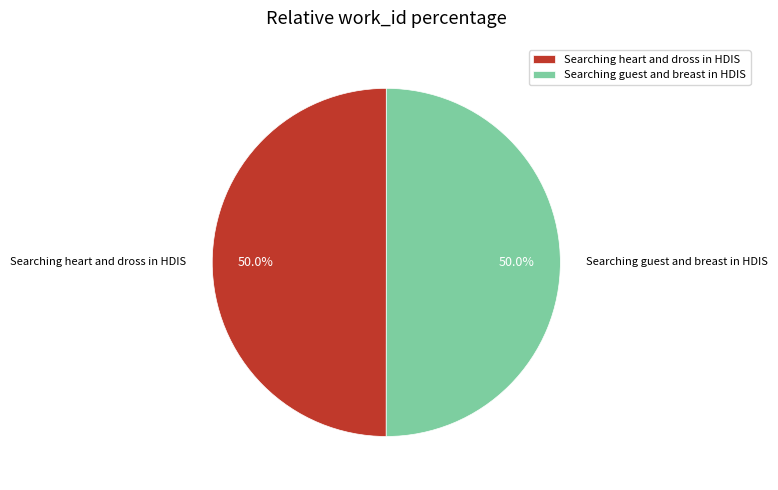

Is the sum of Searching heart and dross in HDIS and Searching guest and breast in HDIS greater than half?

Yes